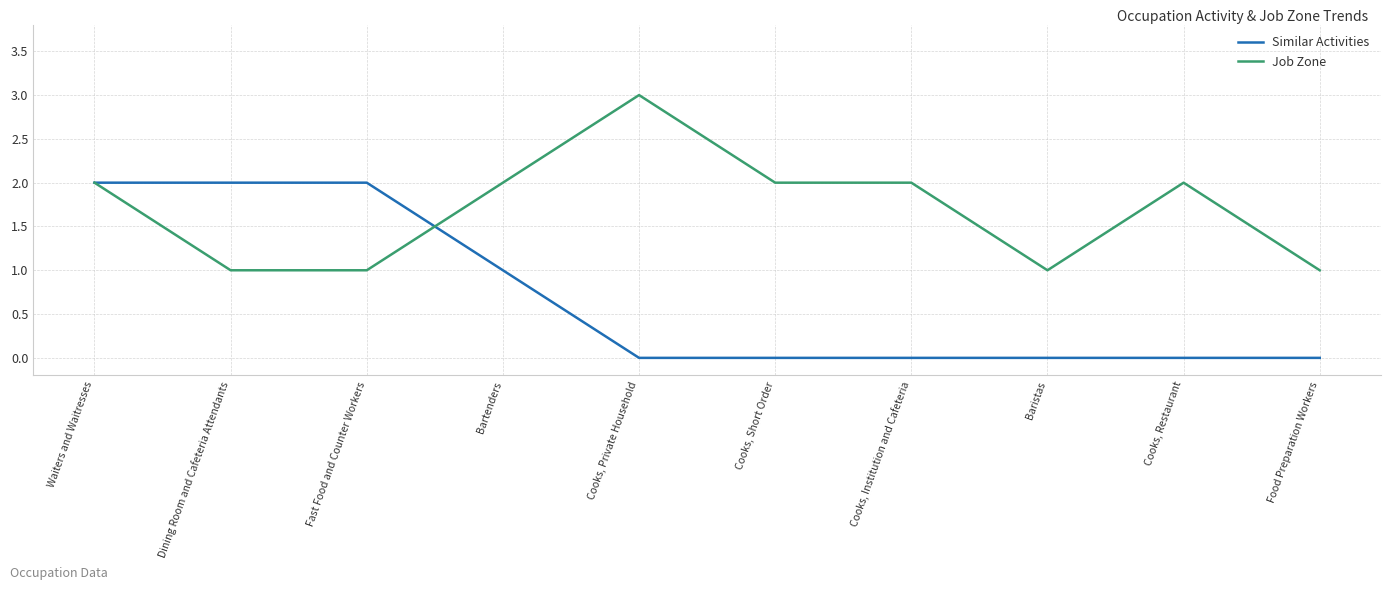

Reading left to right, list all the values displayed in this chart.

Similar Activities: Waiters and Waitresses=2	Dining Room and Cafeteria Attendants=2	Fast Food and Counter Workers=2	Bartenders=1	Cooks, Private Household=0	Cooks, Short Order=0	Cooks, Institution and Cafeteria=0	Baristas=0	Cooks, Restaurant=0	Food Preparation Workers=0
Job Zone: Waiters and Waitresses=2	Dining Room and Cafeteria Attendants=1	Fast Food and Counter Workers=1	Bartenders=2	Cooks, Private Household=3	Cooks, Short Order=2	Cooks, Institution and Cafeteria=2	Baristas=1	Cooks, Restaurant=2	Food Preparation Workers=1